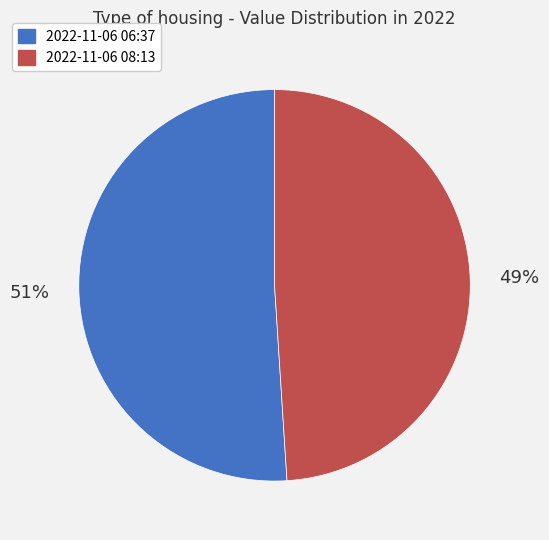

Count the number of slices in the pie.

2